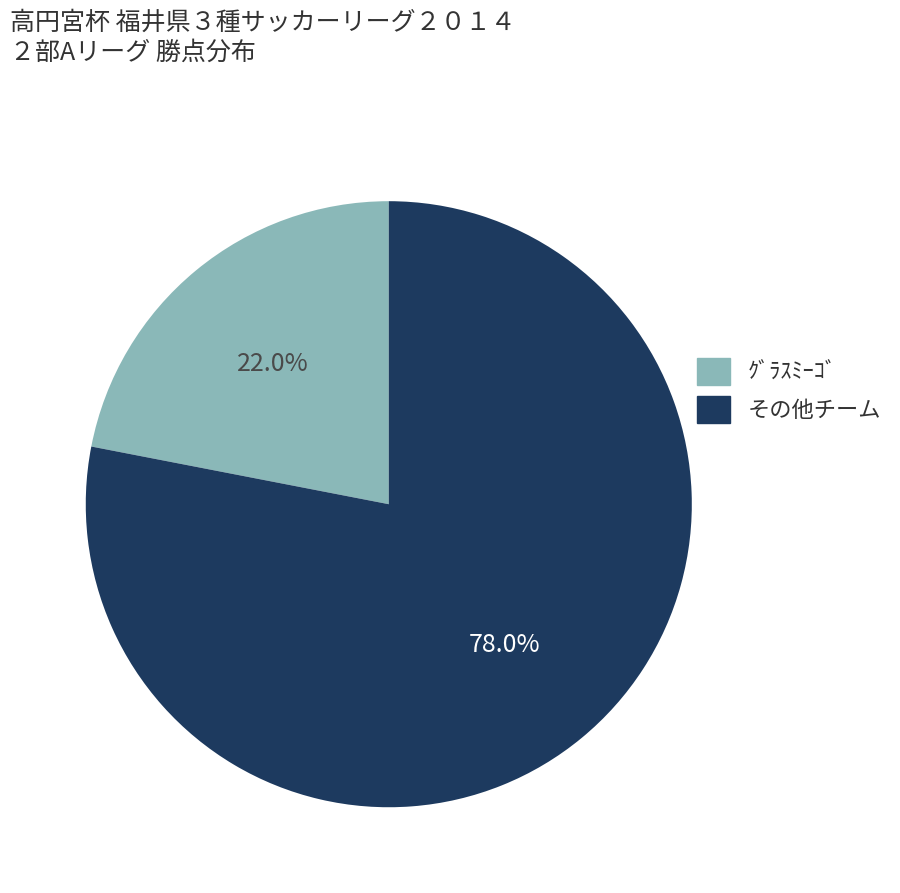

Approximately how many times larger is the value at ｸﾞﾗｽﾐｰｺﾞ compared to その他チーム?

0.3